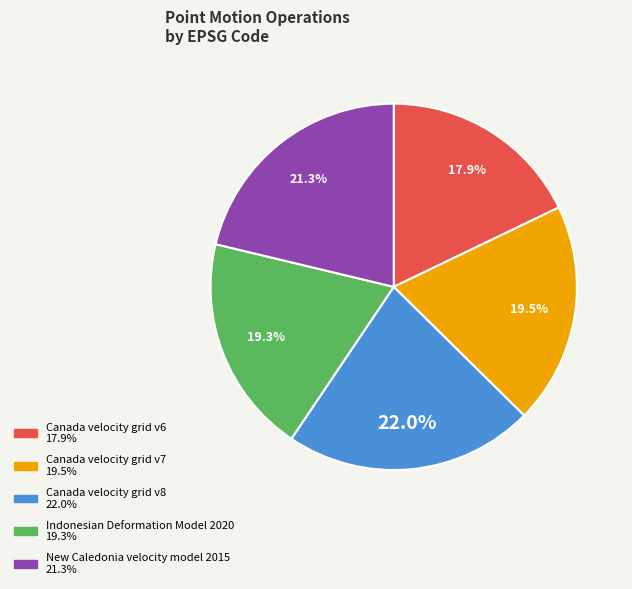

To the nearest percent, what percentage of the pie is Canada velocity grid v6?

18%